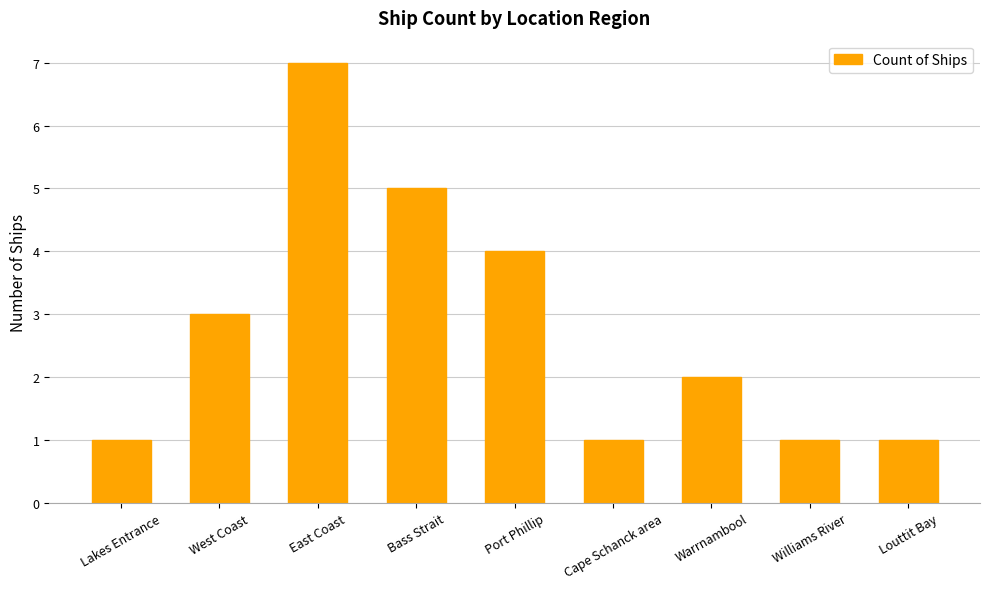

What is the label of the 7th bar from the left?

Warrnambool